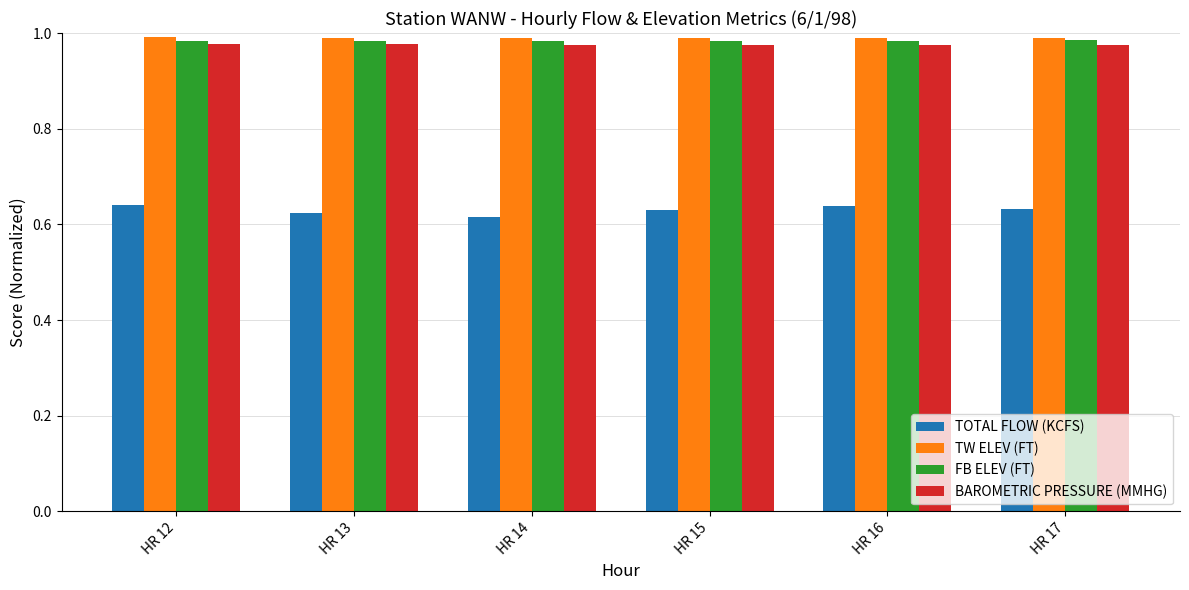

What is the sum of all TOTAL FLOW (KCFS) values?

3.8